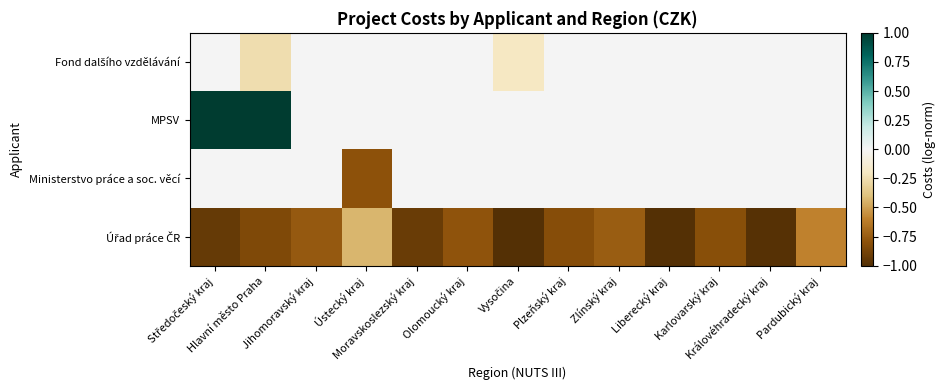

At which category is the sum across all series the highest?

Středočeský kraj